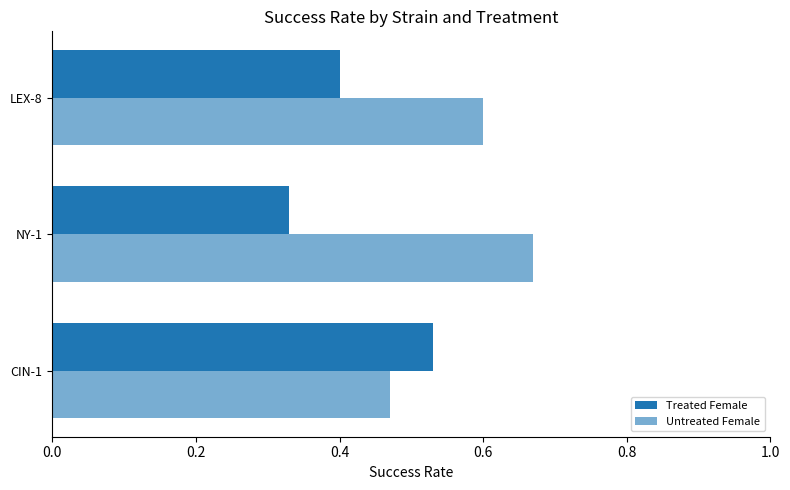

How many series are shown in this chart?

2